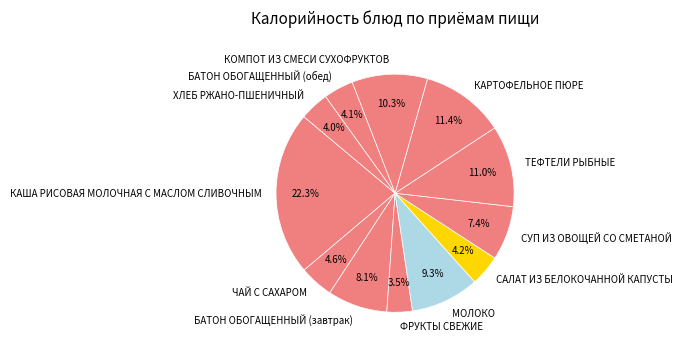

Is it true that КАРТОФЕЛЬНОЕ ПЮРЕ is 11% of the pie?

True